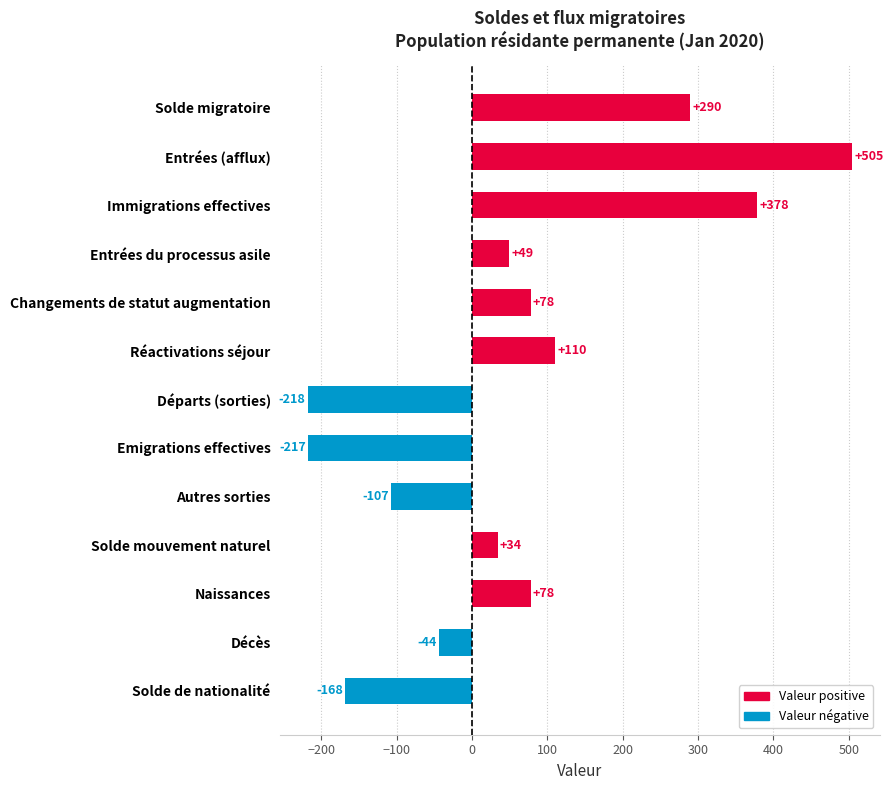

Which label corresponds to the smallest value in the chart?

Départs (sorties)